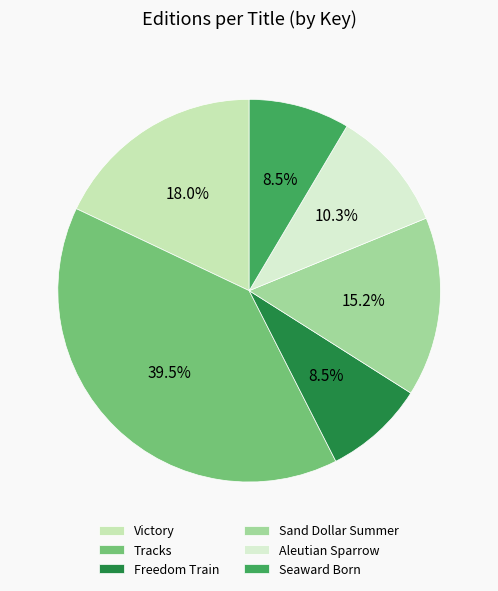

Count the number of slices in the pie.

6